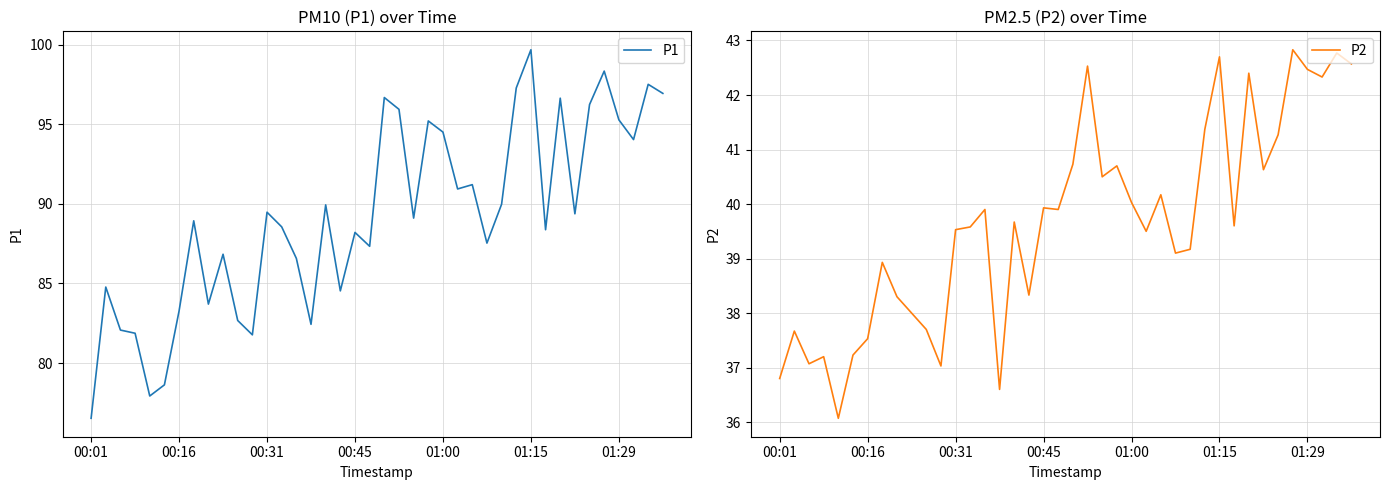

The value of P2 at 00:01 is 36.8. True or false?

True